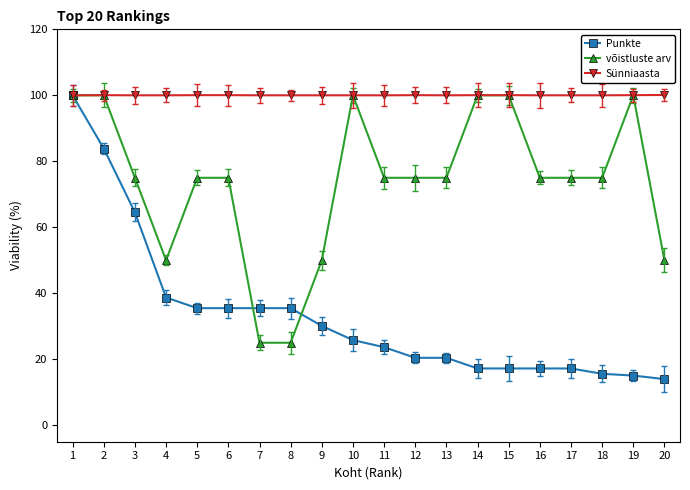

Is this an area chart (filled region under the line)?

No